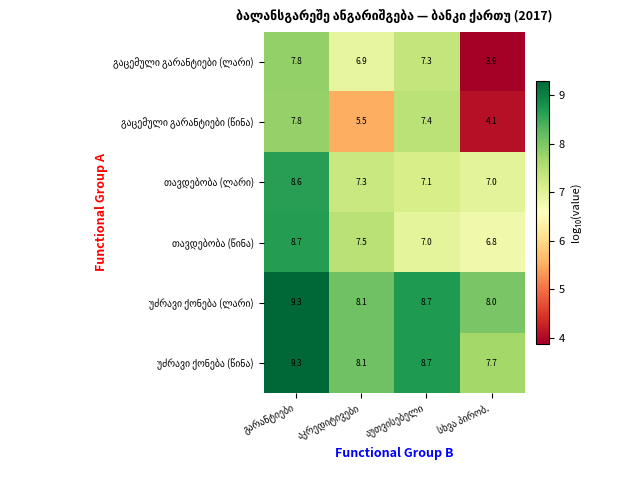

At how many categories does at least one series exceed 7?

4